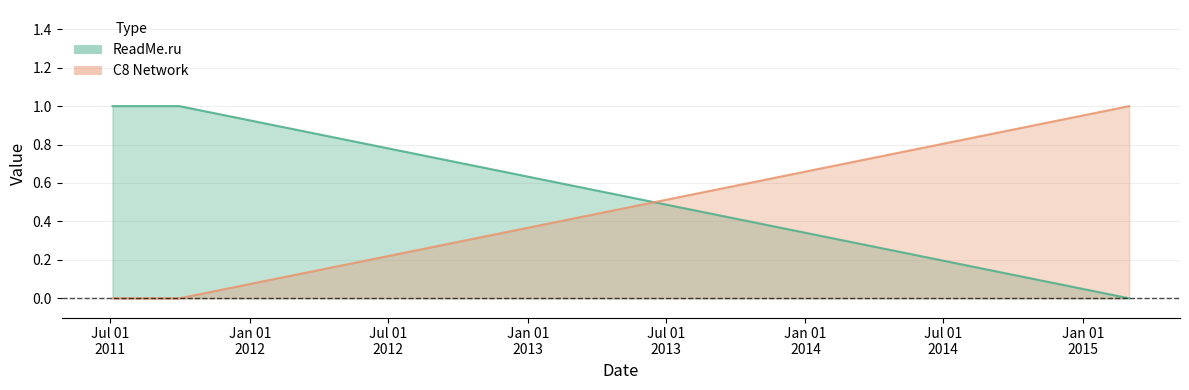

What position from the left is 2011-09-30?

2